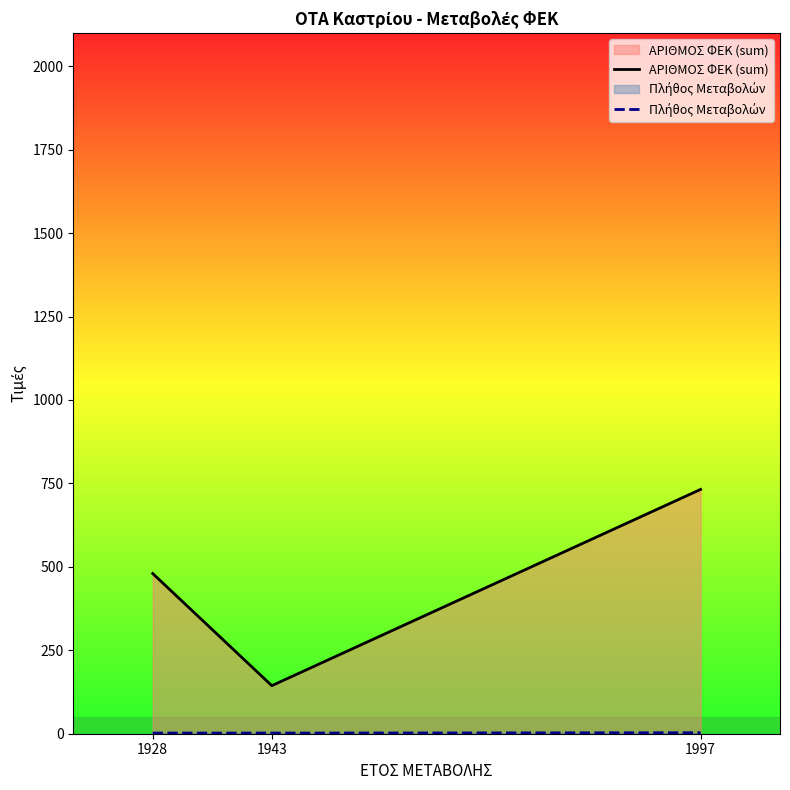

Where does the ΑΡΙΘΜΟΣ ΦΕΚ (sum) series first go above 480?

1997